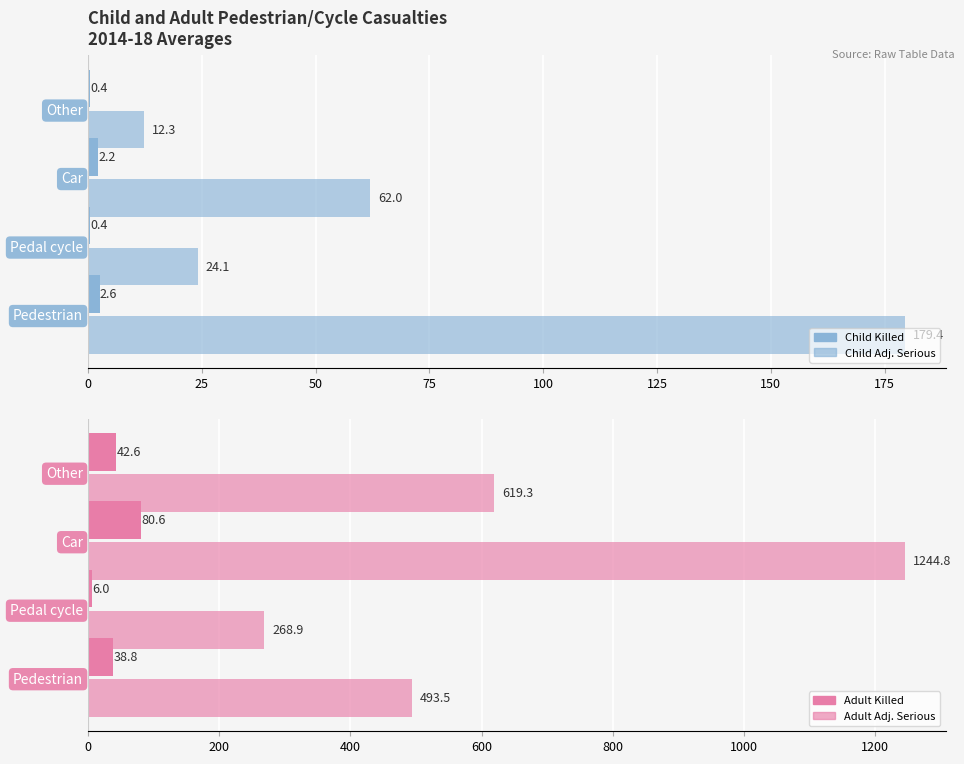

What is the approximate value of Child Adj. Serious at Pedal cycle?

24.1